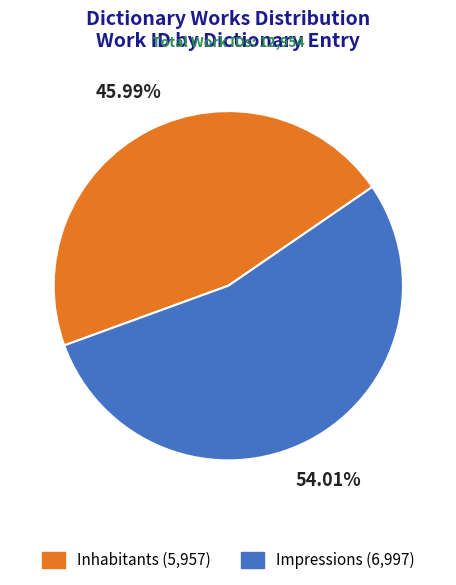

To the nearest percent, what is the difference between the Impressions and Inhabitants slice percentages?

8%